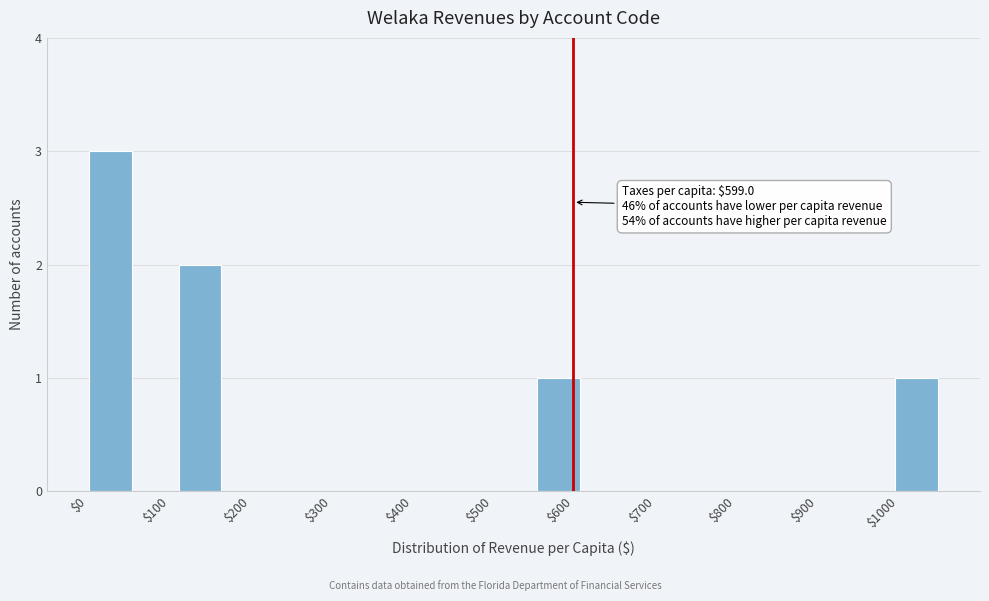

Which range on the x-axis has the tallest bar?

0 to 60